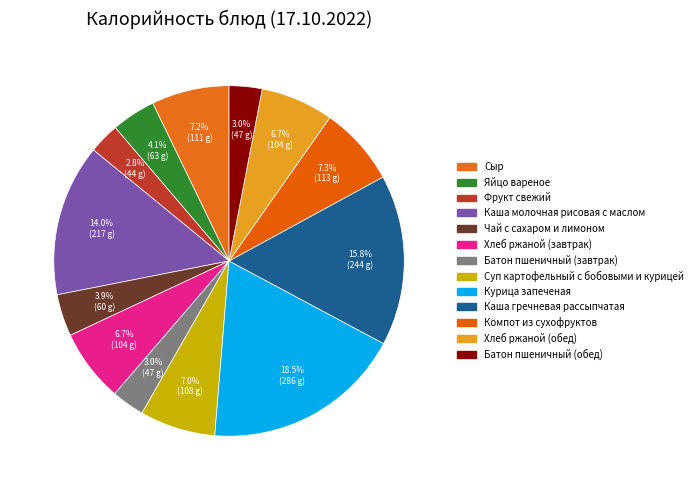

What is the largest slice in the pie chart?

Курица запеченая